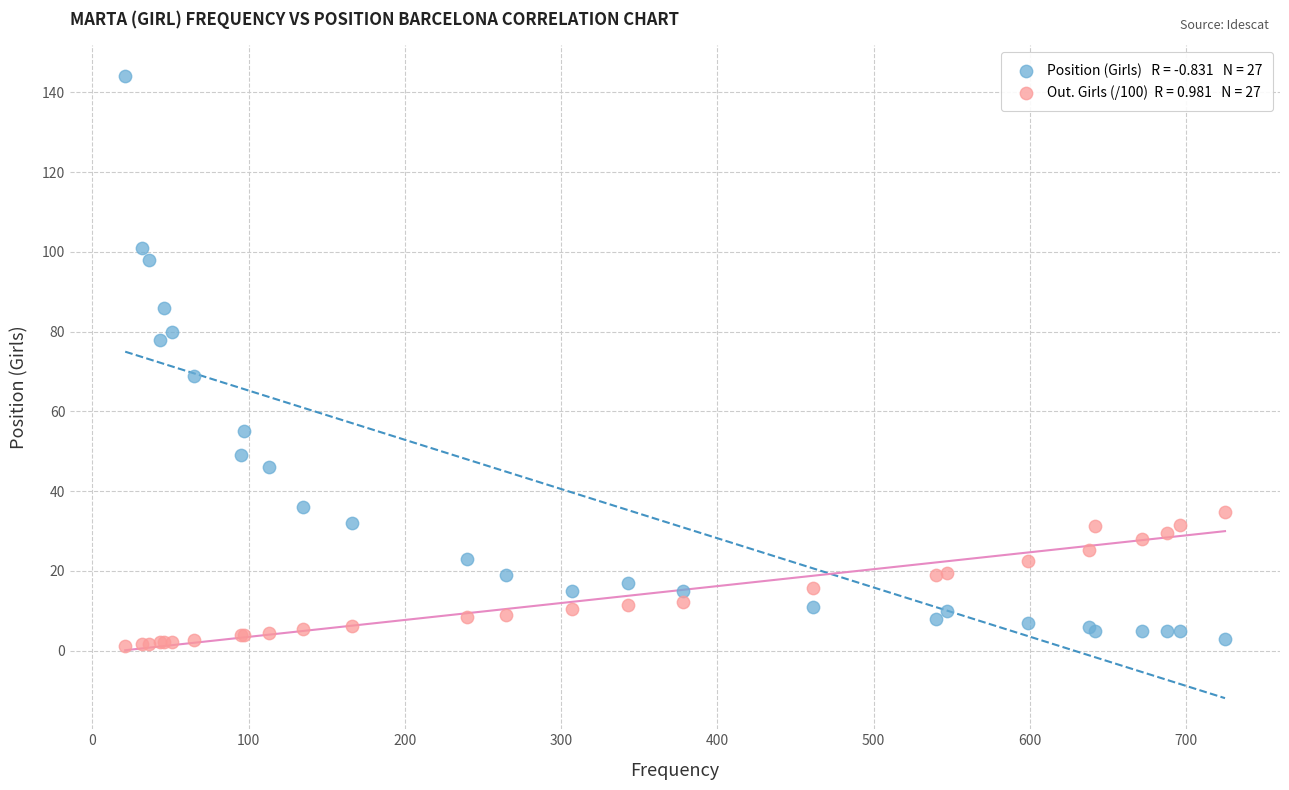

Across all series, what Y value is closest to 72?

69.0